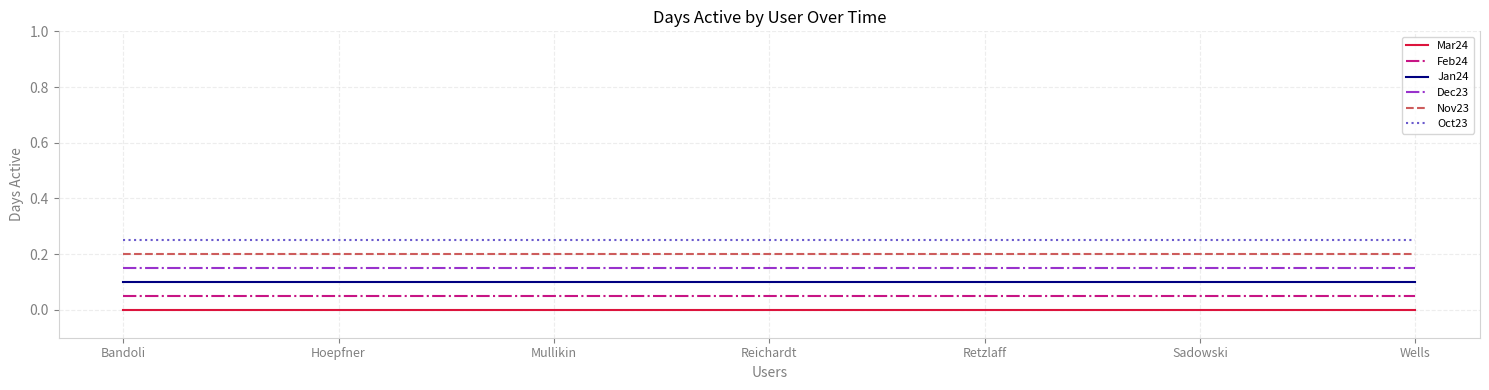

Rank the series at Mullikin from highest to lowest value.

Oct23, Nov23, Dec23, Jan24, Feb24, Mar24